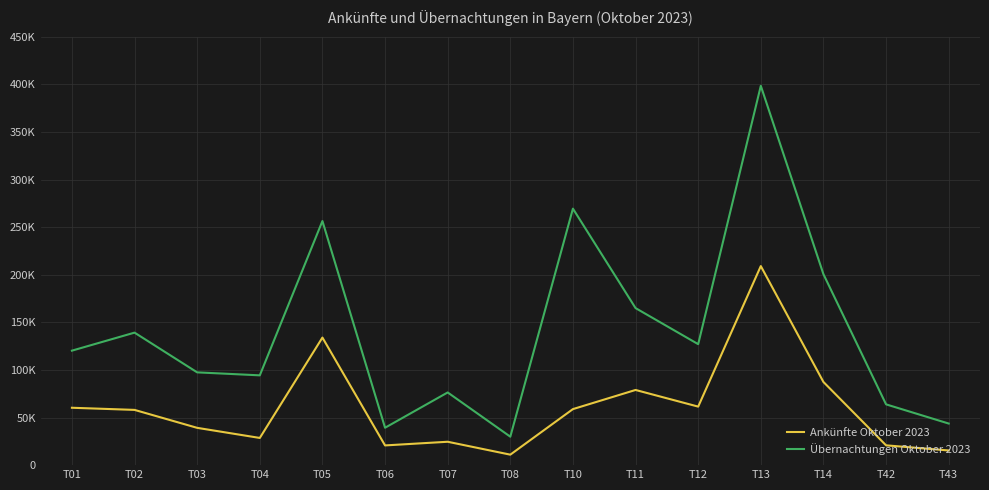

At which category does the chart reach its peak across all series?

T13